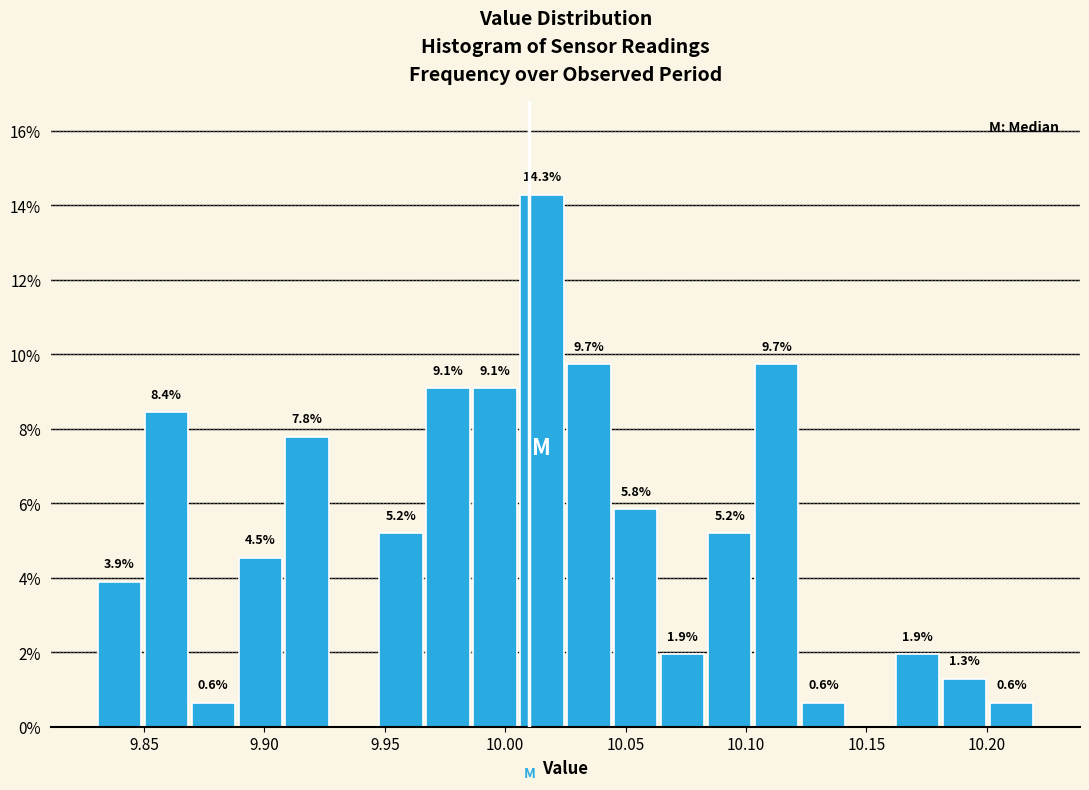

Around what value on the x-axis is the tallest bar? Give the approximate position of its centre, as read against the axis.

10.015